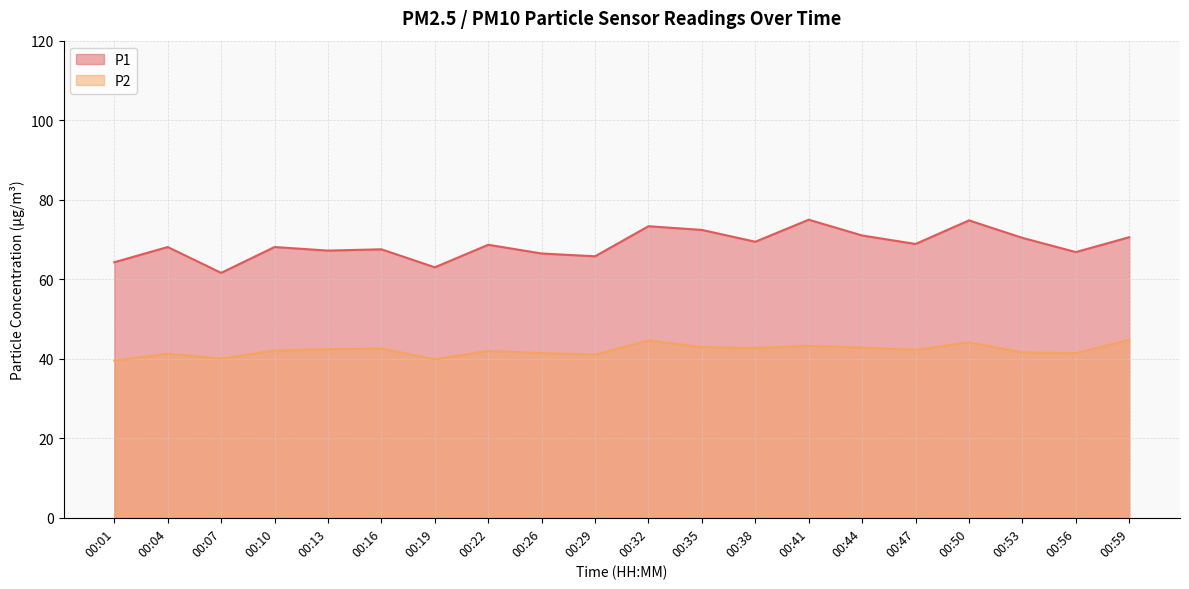

Where is the first local maximum for P2?

00:04